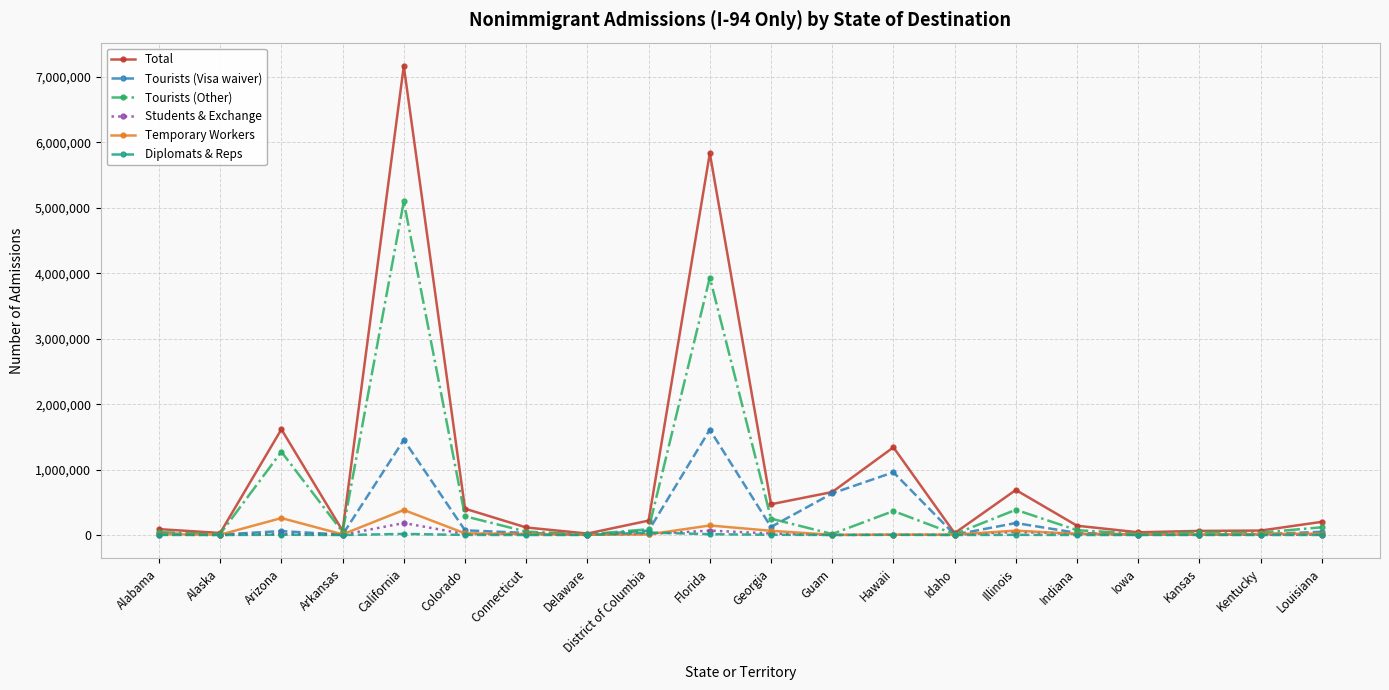

What is the value of the Total point at the 2nd from the left?

31215